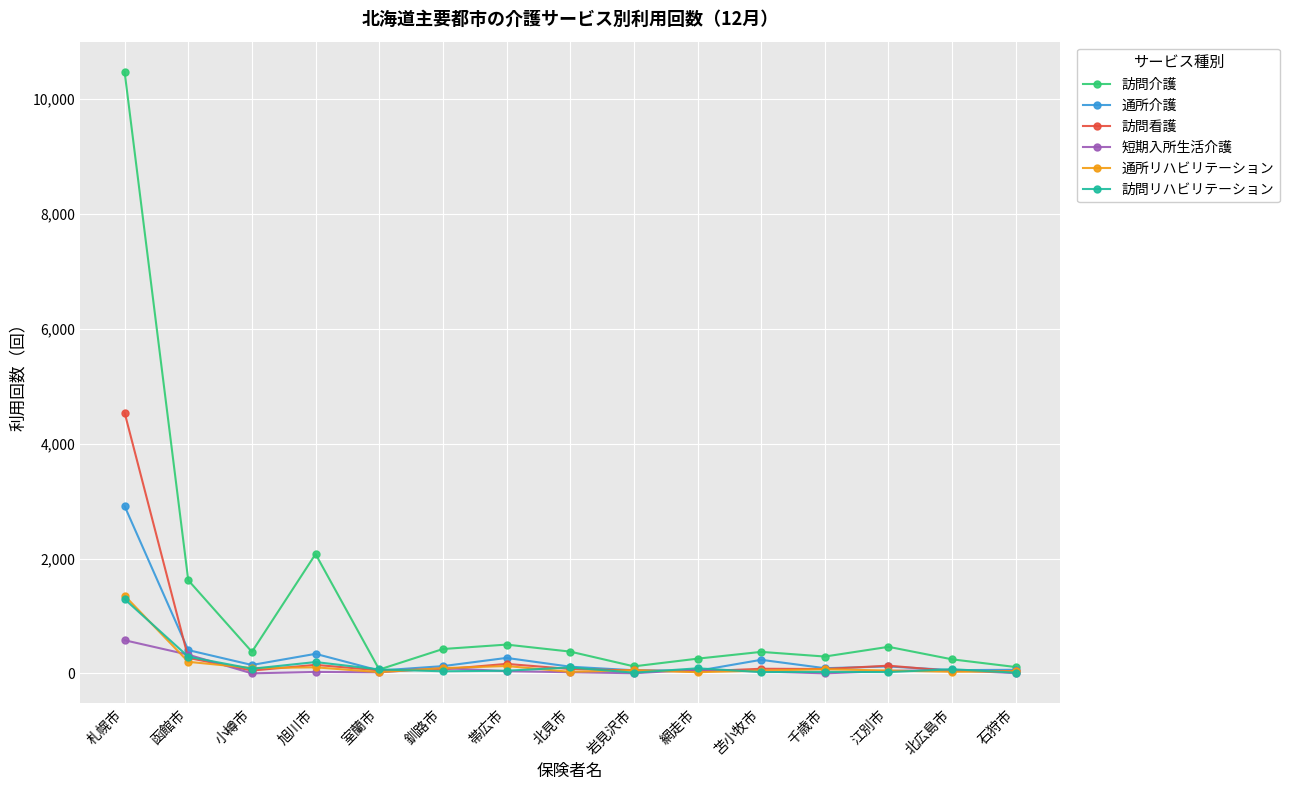

Which series has the widest spread of values?

訪問介護